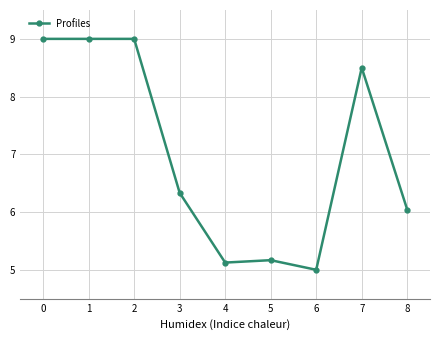

What is the smallest value displayed?

5.0